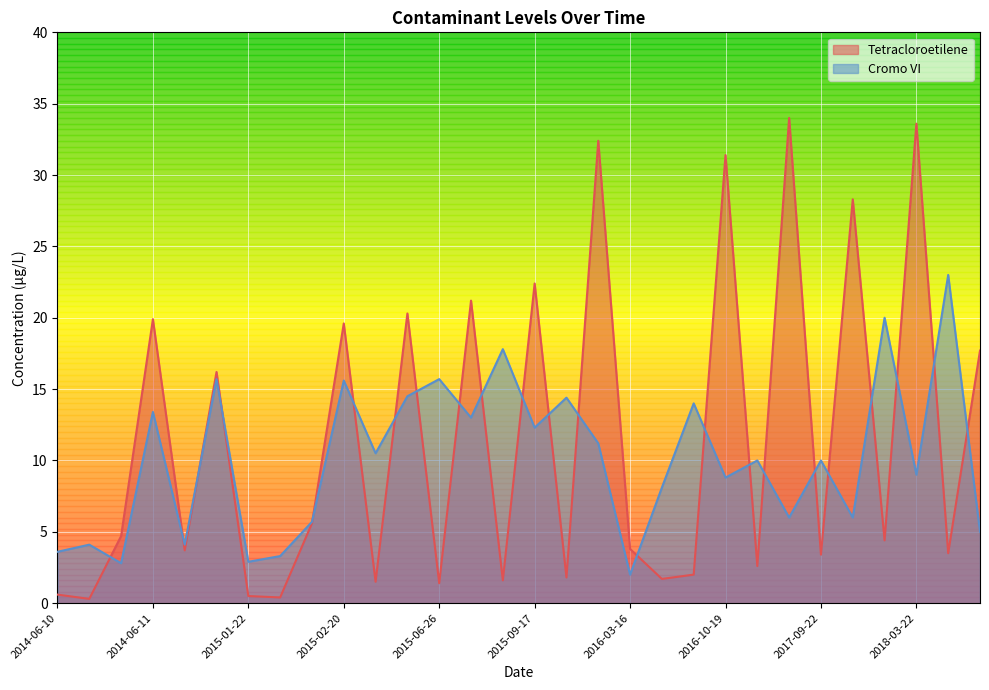

What is the maximum value for Cromo VI?

23.0